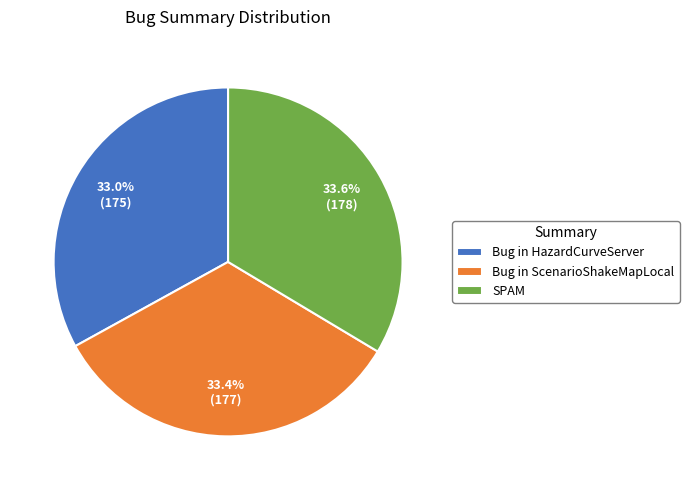

What is the ratio of the value at Bug in HazardCurveServer to the value at Bug in ScenarioShakeMapLocal?

1.0